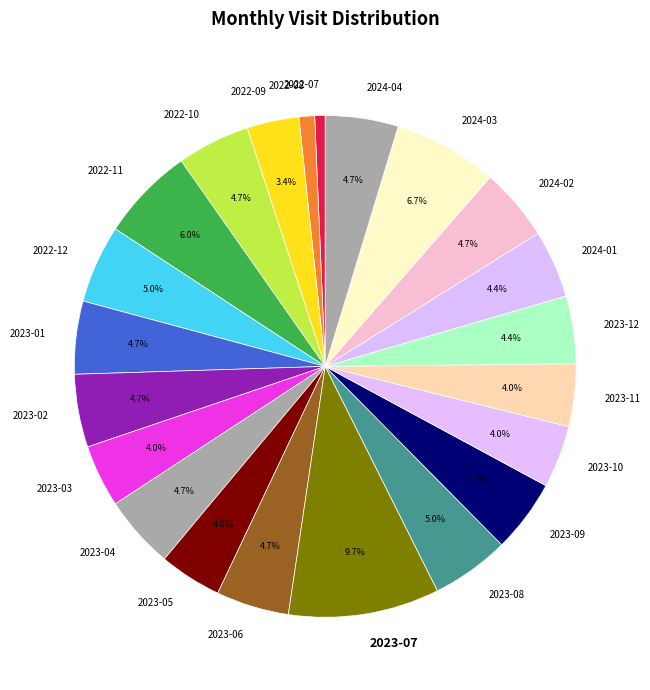

Is there a majority slice in this chart?

No